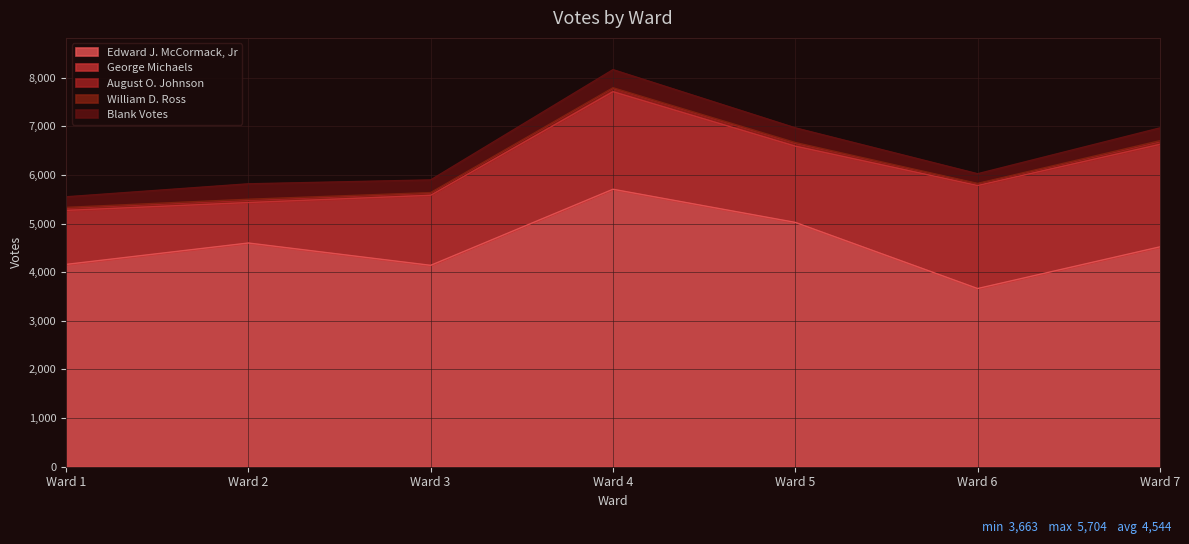

Where is the first local minimum for August O. Johnson?

Ward 2